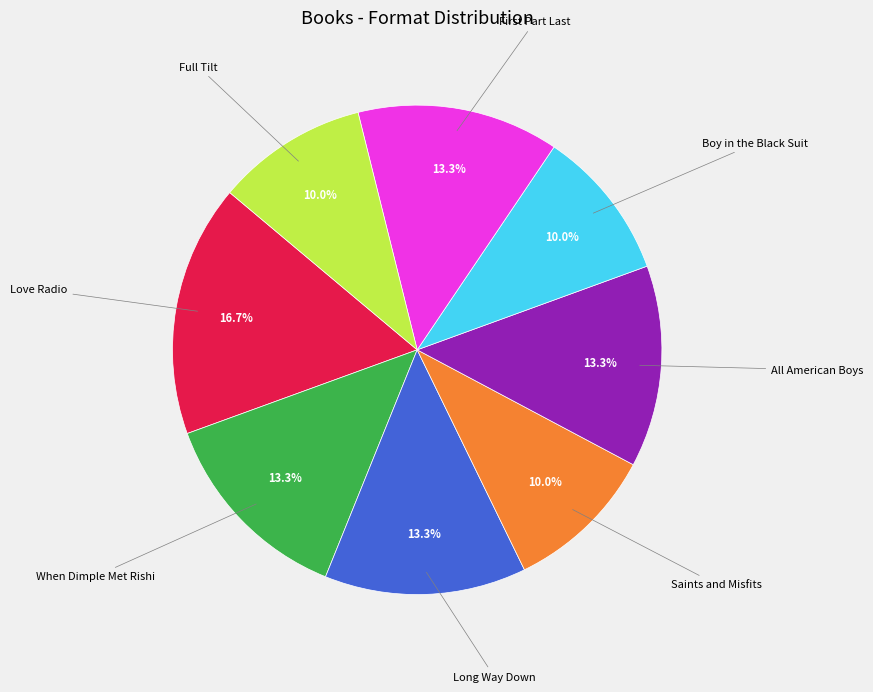

Does any single category account for the majority?

No